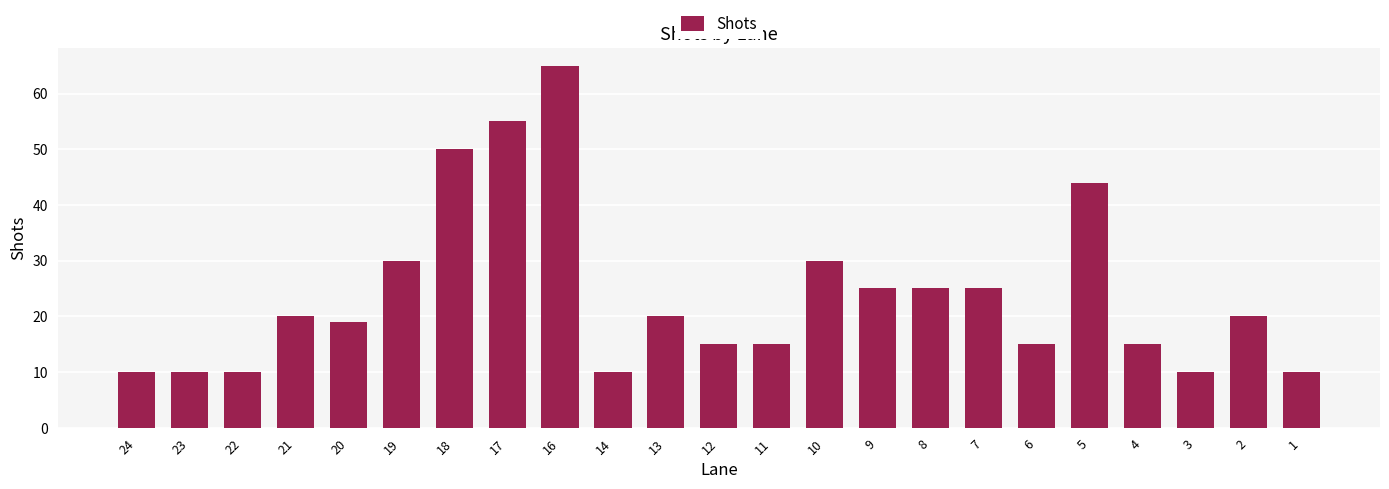

How many data points does each series have?

23